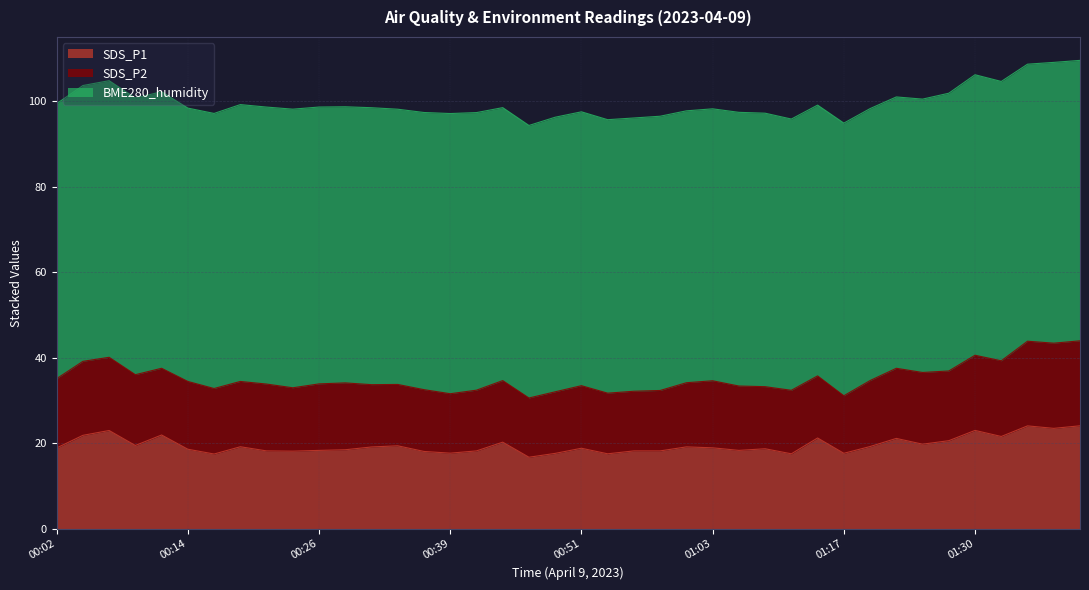

What is the spread (max minus min) of values at 00:36?

50.4